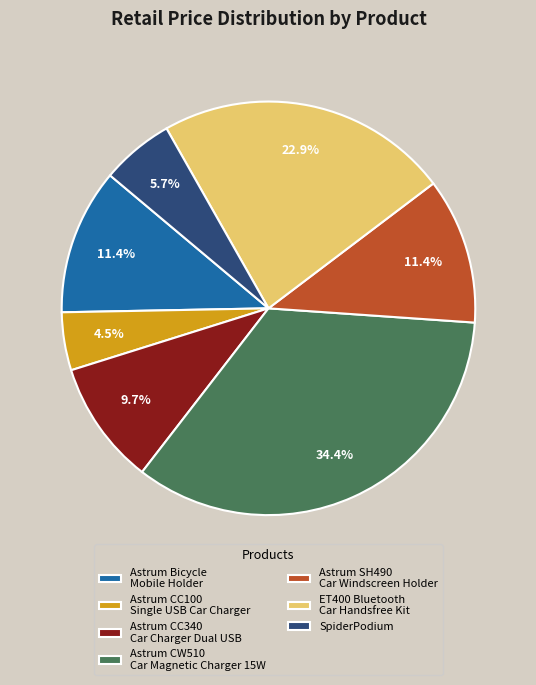

Which category has the biggest portion of the pie?

Astrum CW510 Car Magnetic Charger 15W